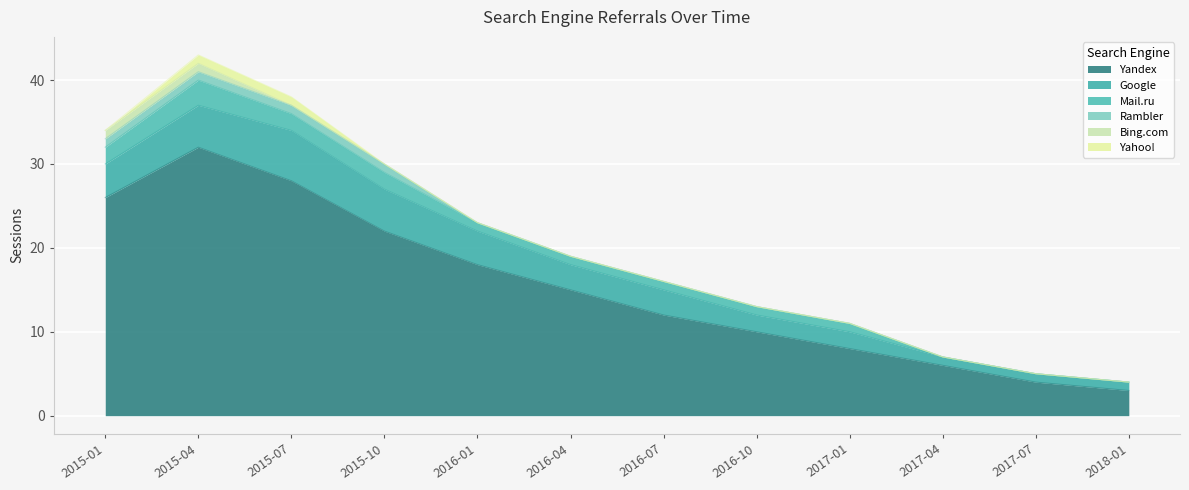

How many distinct data groups are displayed?

6